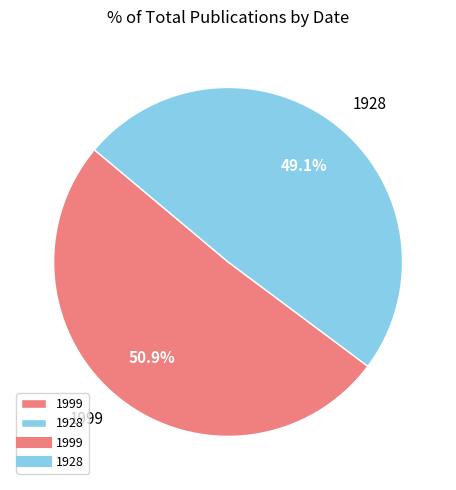

Rank the categories by value from lowest to highest.

1928, 1999